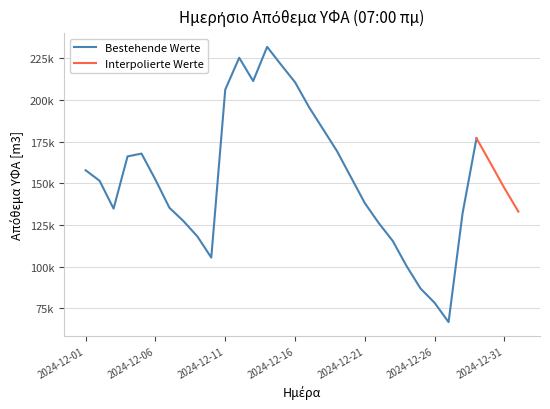

What is the difference between the values at 2024-12-13 and 2024-12-08?

83819.2